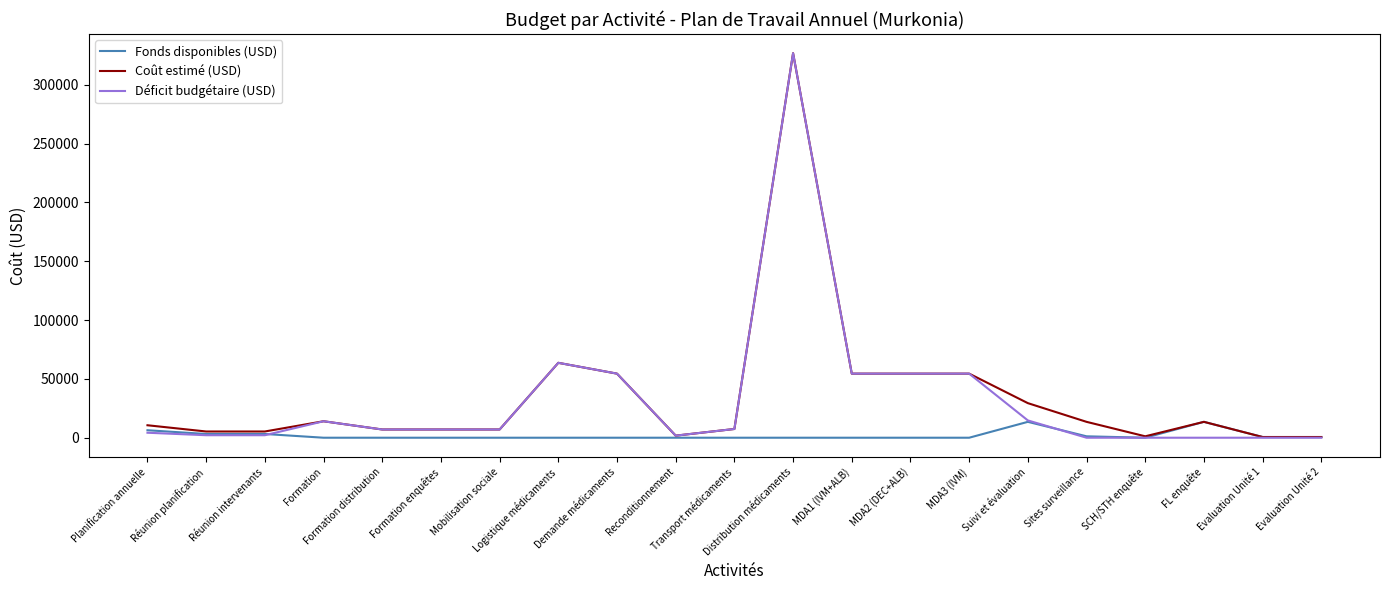

The value of Coût estimé (USD) at Formation distribution is 7000.0. True or false?

True